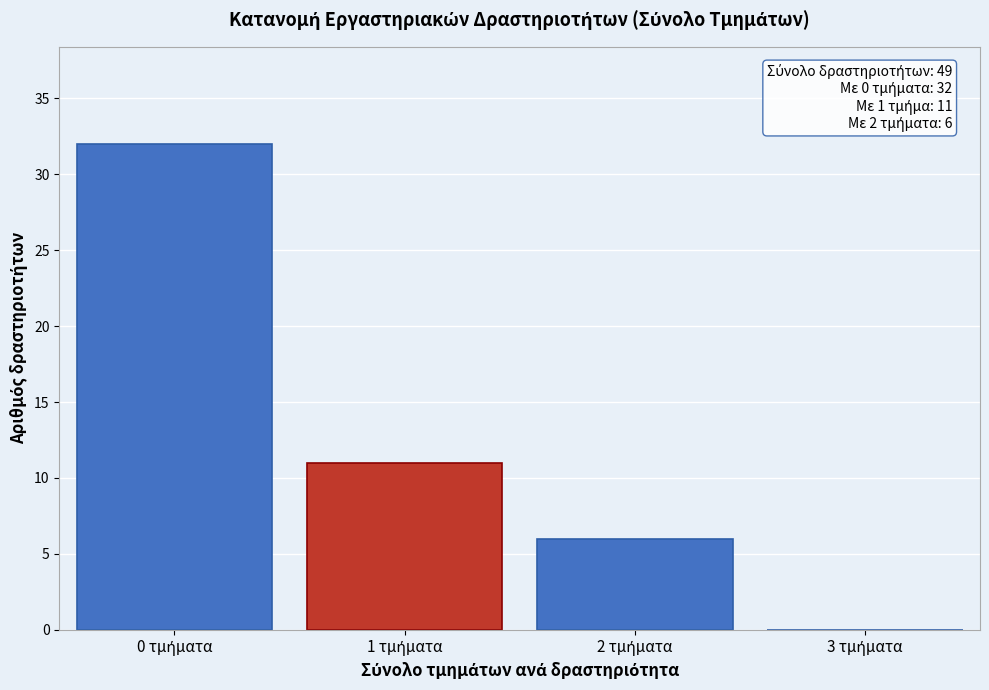

What is the maximum value shown in the chart?

32